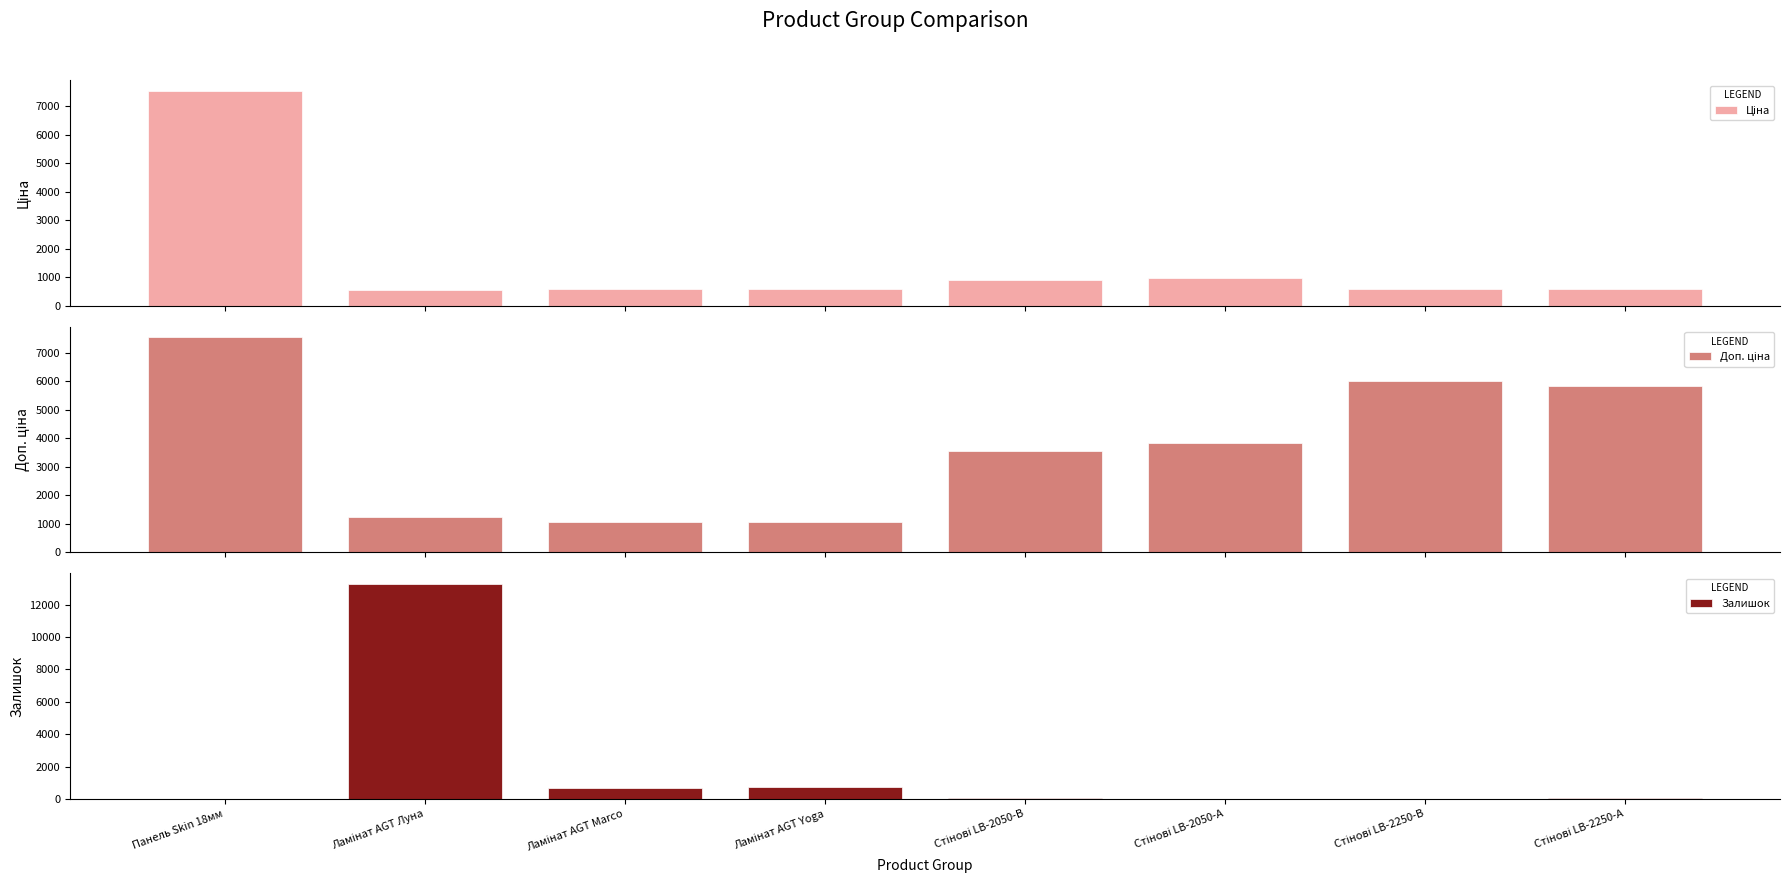

Reading right to left, transcribe all the data shown in this chart.

Ціна: Стінові LB-2250-А=585.3	Стінові LB-2250-В=602.1	Стінові LB-2050-А=957.1	Стінові LB-2050-В=889.9	Ламінат AGT Yoga=586.0	Ламінат AGT Marco=586.0	Ламінат AGT Луна=535.4	Панель Skin 18мм=7545.9
Доп. ціна: Стінові LB-2250-А=5852.9	Стінові LB-2250-В=6020.8	Стінові LB-2050-А=3828.4	Стінові LB-2050-В=3559.7	Ламінат AGT Yoga=1074.5	Ламінат AGT Marco=1074.5	Ламінат AGT Луна=1227.2	Панель Skin 18мм=7545.9
Залишок: Стінові LB-2250-А=37.0	Стінові LB-2250-В=26.0	Стінові LB-2050-А=29.0	Стінові LB-2050-В=55.0	Ламінат AGT Yoga=749.0	Ламінат AGT Marco=692.0	Ламінат AGT Луна=13265.0	Панель Skin 18мм=20.0